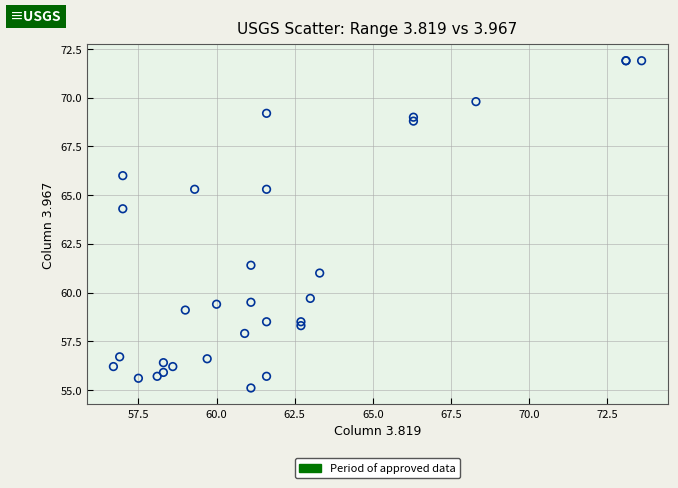

What Y value in the scatter plot is closest to 63?

64.3